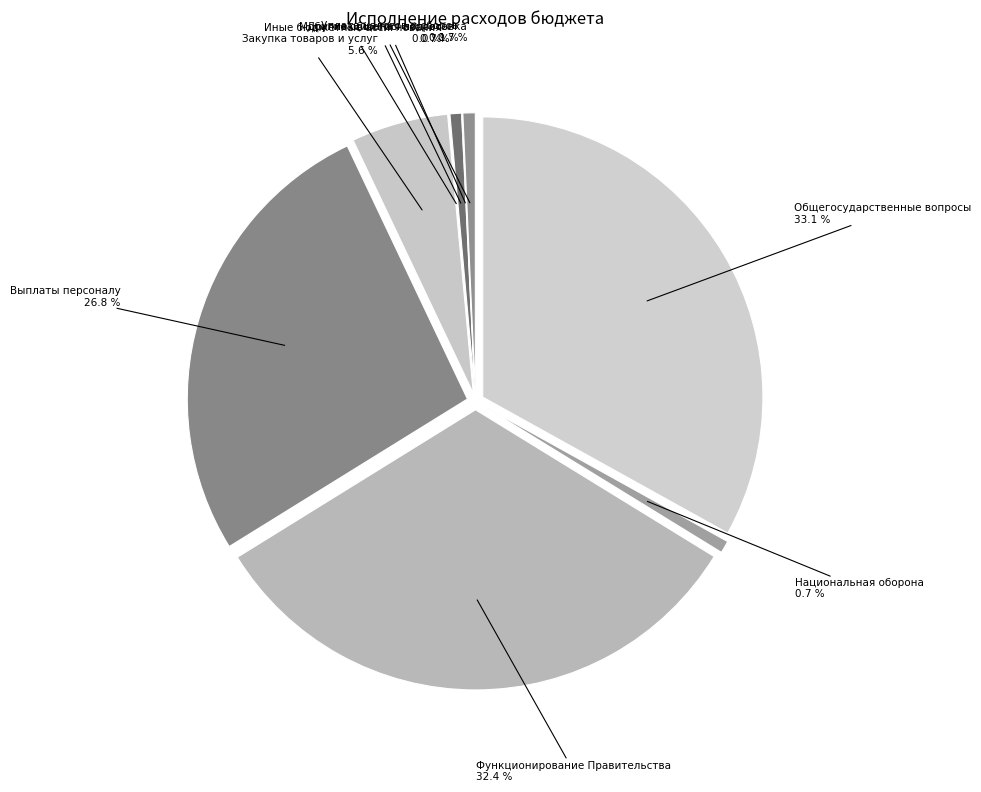

Count the number of slices in the pie.

9